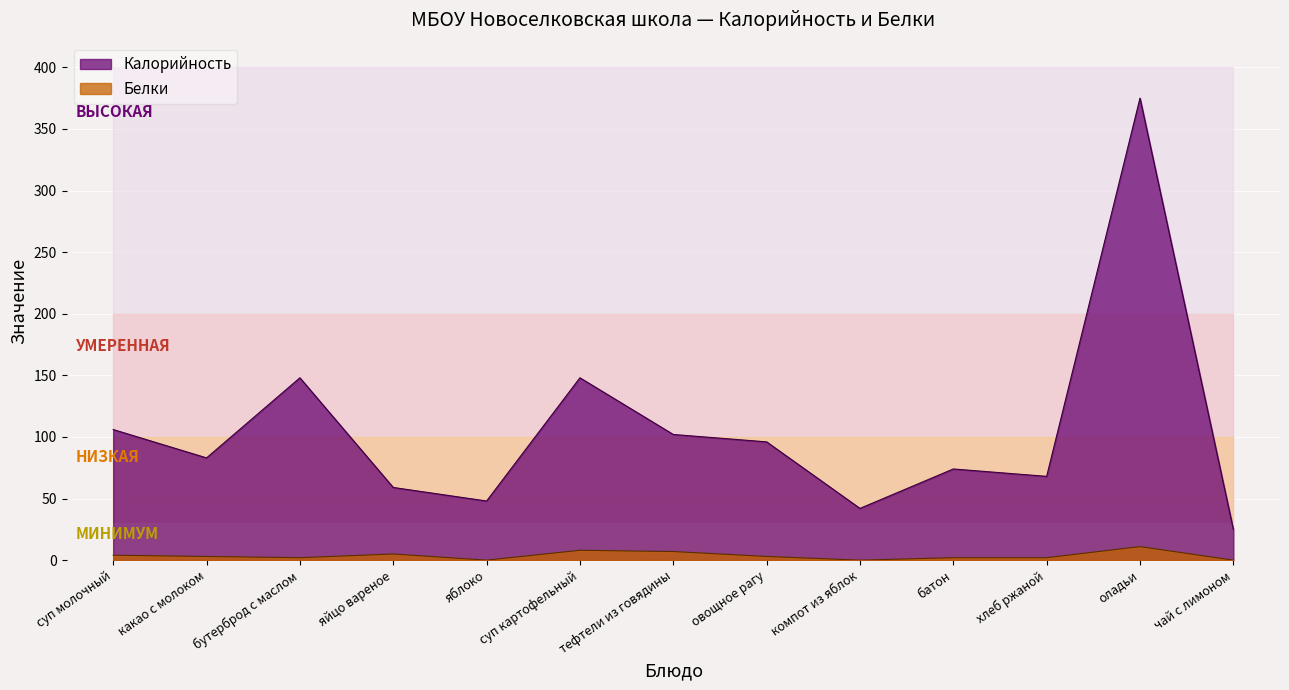

How many values in Белки are above zero?

10